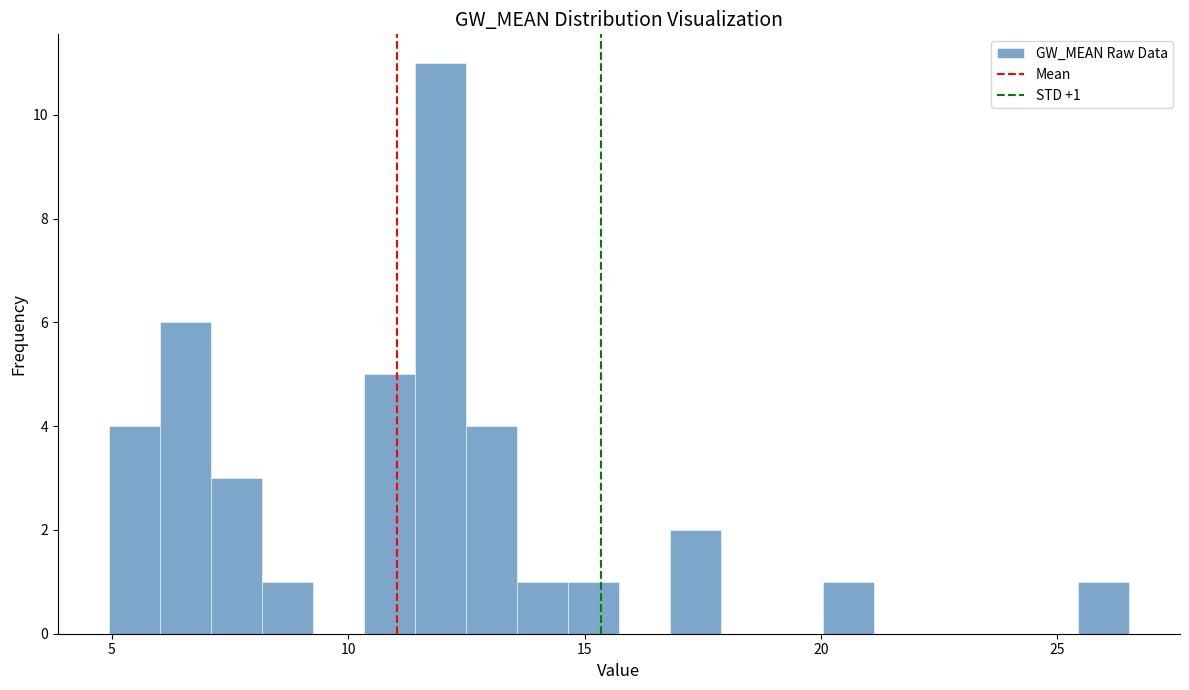

Around what value on the x-axis is the tallest bar? Give the approximate position of its centre, as read against the axis.

12.0